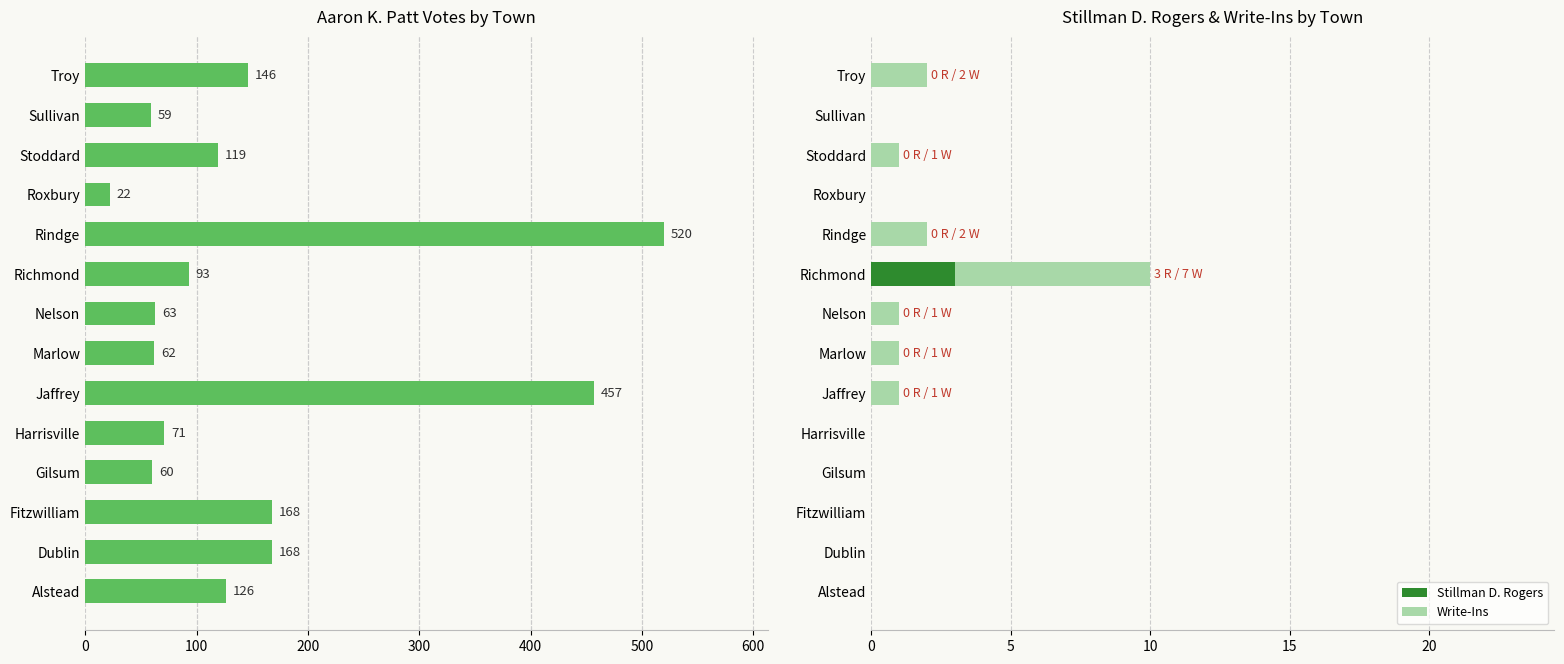

What is the sum of all Stillman D. Rogers values?

3